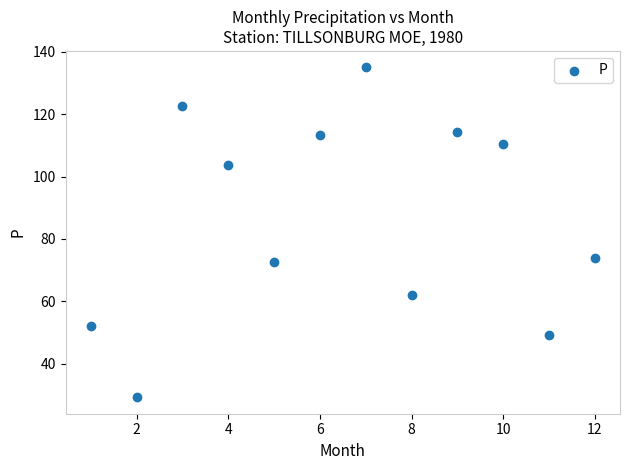

What Y value in the scatter plot is closest to 82?

74.0